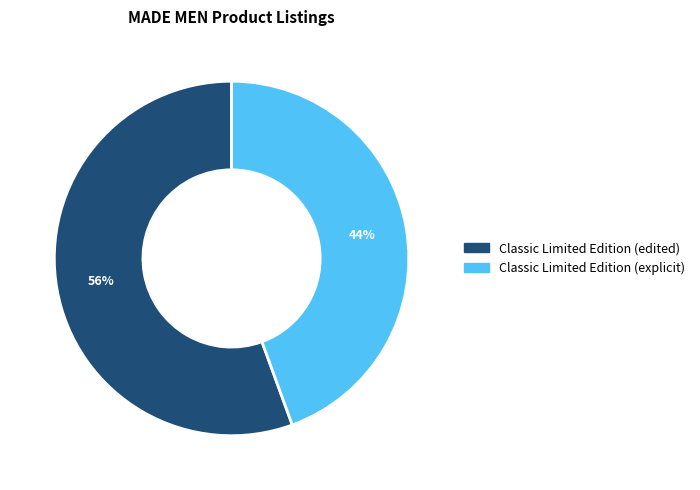

How many slices are in this pie chart?

2